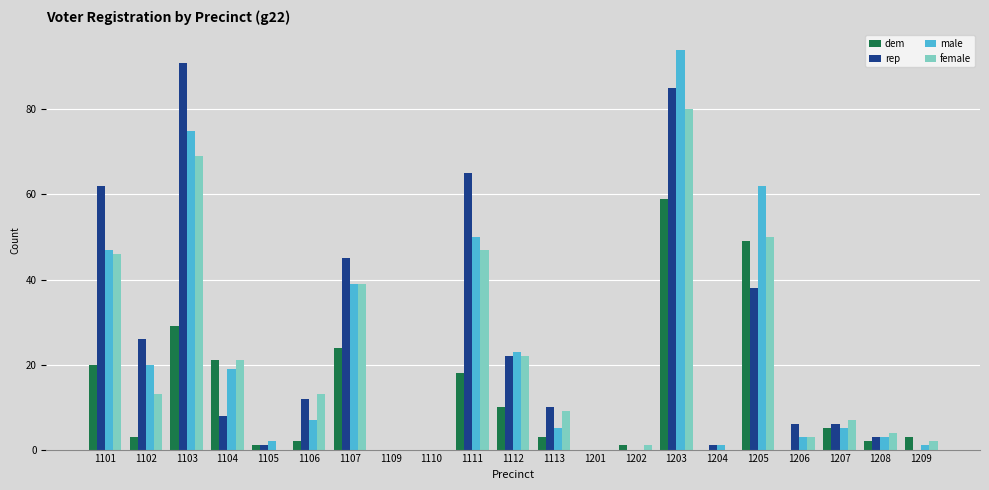

Reading left to right, transcribe all the data shown in this chart.

dem: 1101=20	1102=3	1103=29	1104=21	1105=1	1106=2	1107=24	1109=0	1110=0	1111=18	1112=10	1113=3	1201=0	1202=1	1203=59	1204=0	1205=49	1206=0	1207=5	1208=2	1209=3
rep: 1101=62	1102=26	1103=91	1104=8	1105=1	1106=12	1107=45	1109=0	1110=0	1111=65	1112=22	1113=10	1201=0	1202=0	1203=85	1204=1	1205=38	1206=6	1207=6	1208=3	1209=0
male: 1101=47	1102=20	1103=75	1104=19	1105=2	1106=7	1107=39	1109=0	1110=0	1111=50	1112=23	1113=5	1201=0	1202=0	1203=94	1204=1	1205=62	1206=3	1207=5	1208=3	1209=1
female: 1101=46	1102=13	1103=69	1104=21	1105=0	1106=13	1107=39	1109=0	1110=0	1111=47	1112=22	1113=9	1201=0	1202=1	1203=80	1204=0	1205=50	1206=3	1207=7	1208=4	1209=2